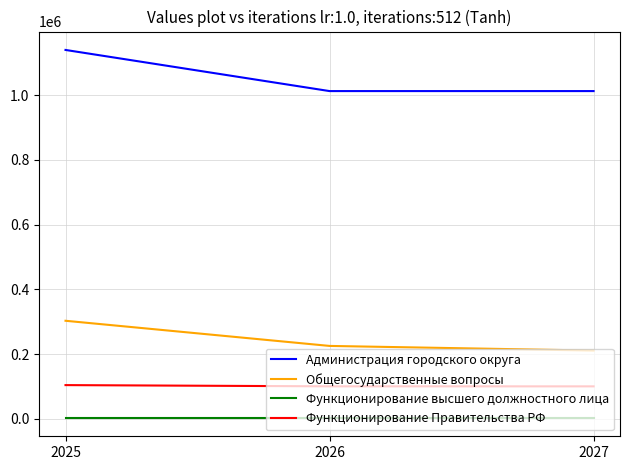

List the series in order of their peak value, highest first.

Администрация городского округа, Общегосударственные вопросы, Функционирование Правительства РФ, Функционирование высшего должностного лица